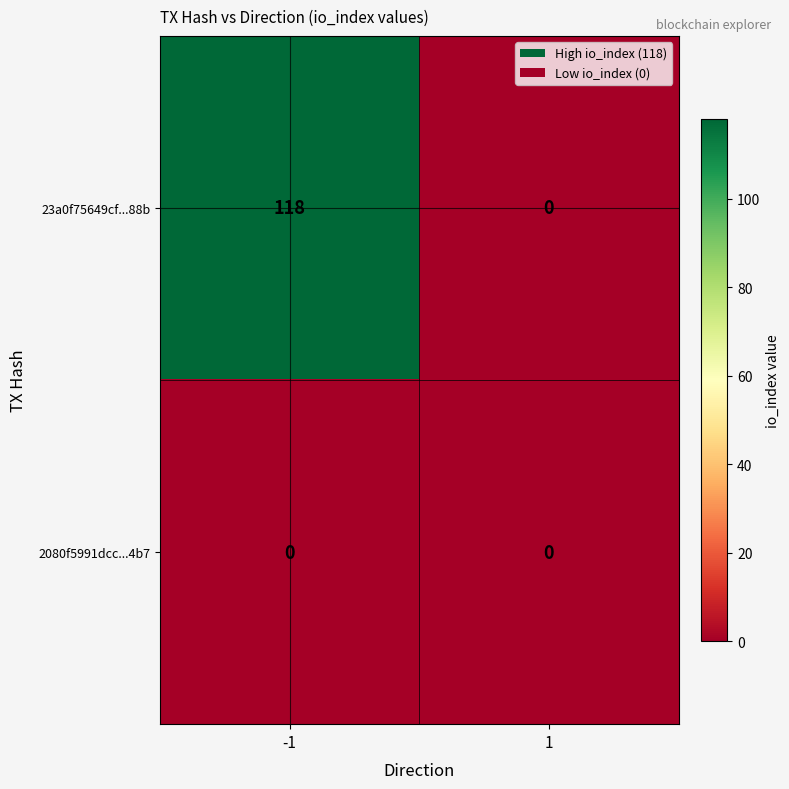

How many distinct data groups are displayed?

2